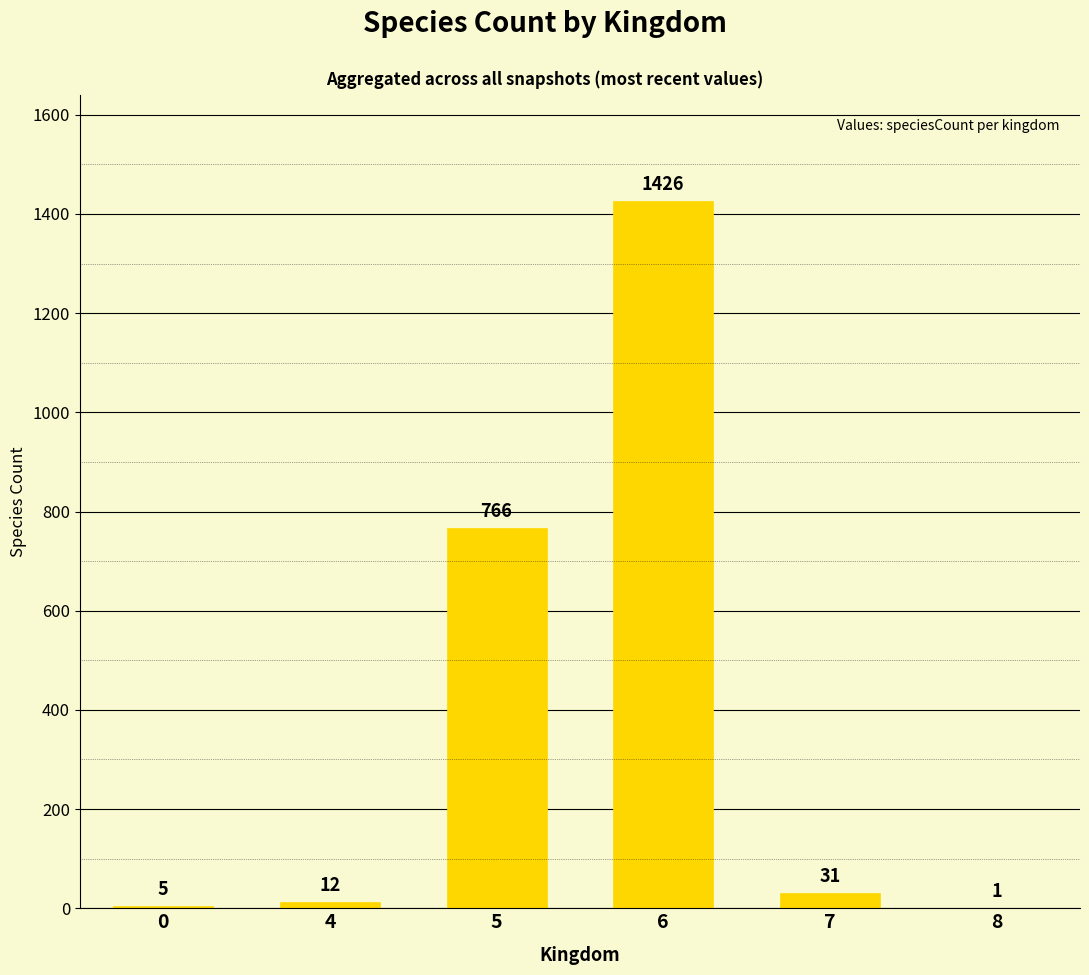

How many series are shown in this chart?

1